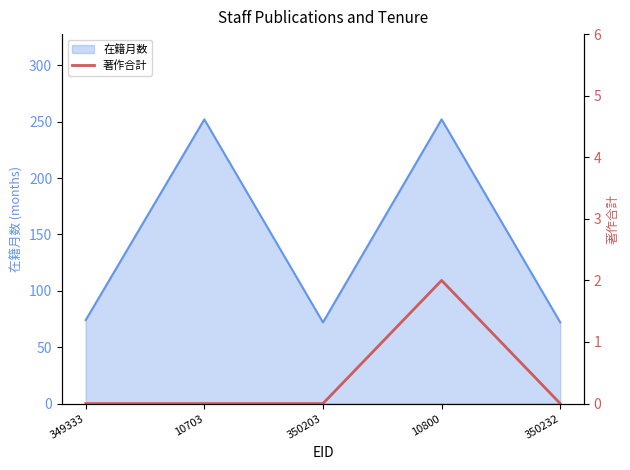

Reading left to right, extract all data points from this chart.

349333=0	10703=0	350203=0	10800=2	350232=0